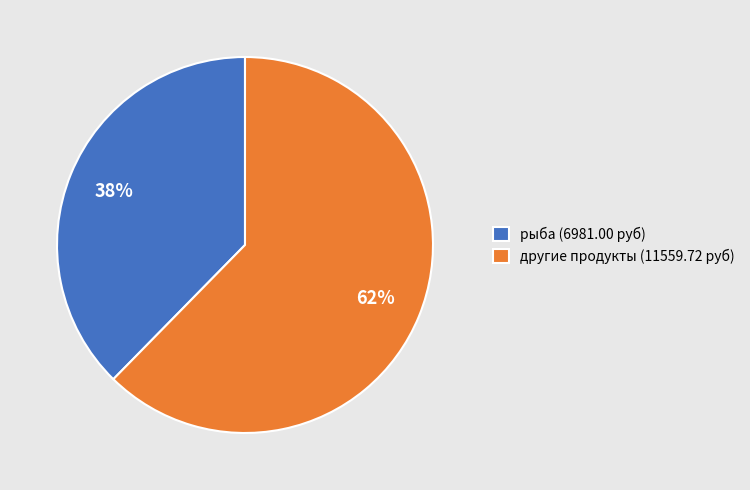

Does any single category account for the majority?

Yes